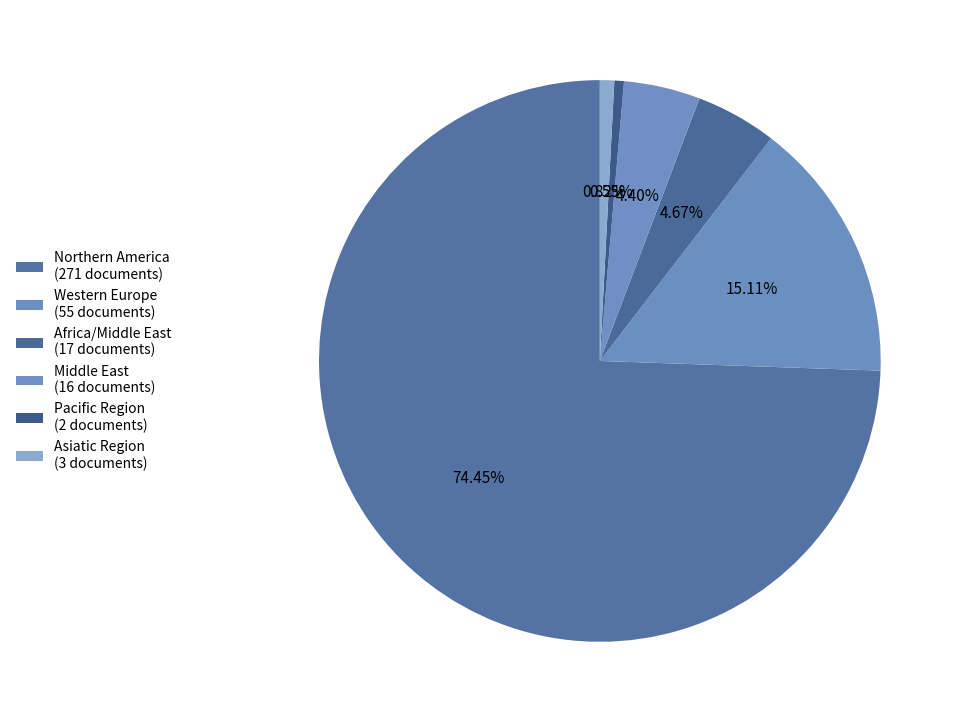

How many slices are in this pie chart?

6